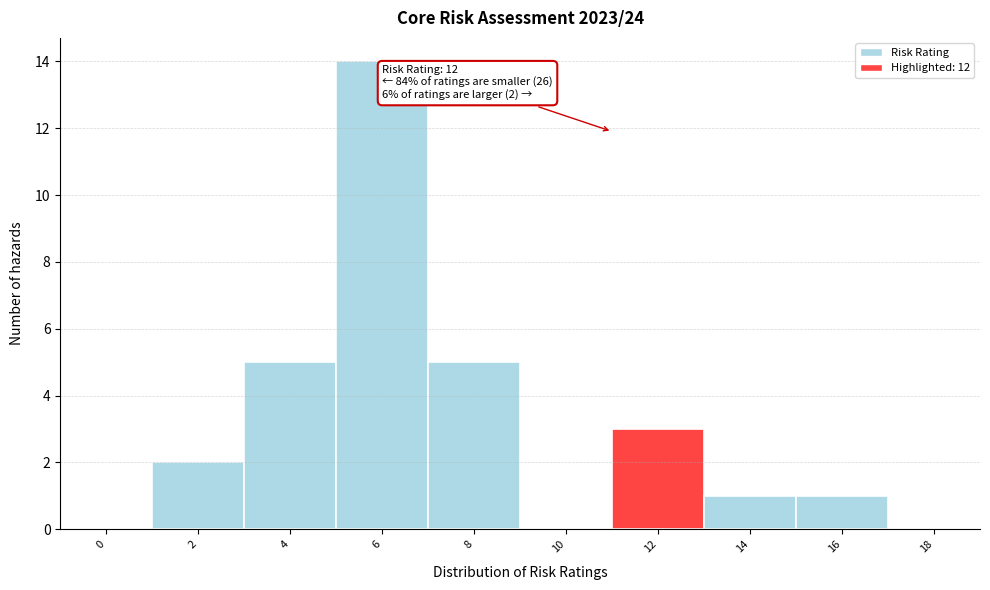

Reading left to right, what are all the values shown in this chart?

0=0	2=2	4=5	6=14	8=5	10=0	12=3	14=1	16=1	18=0